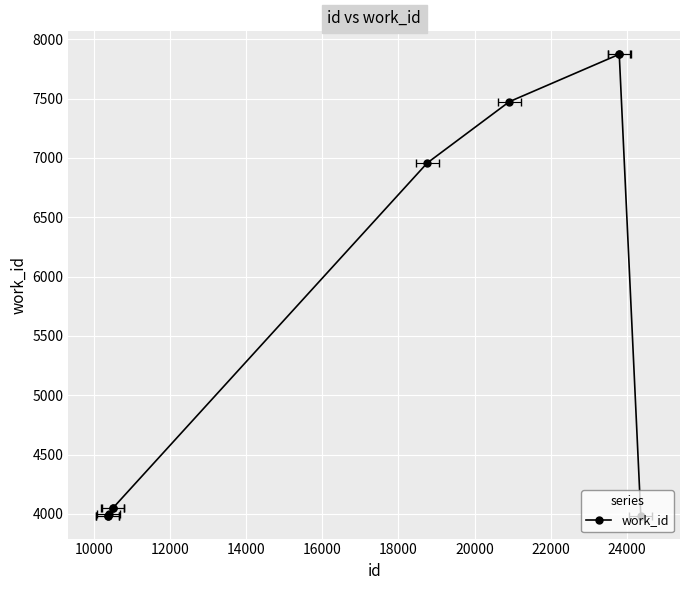

Is it true that the value at 10000 is 3986?

True